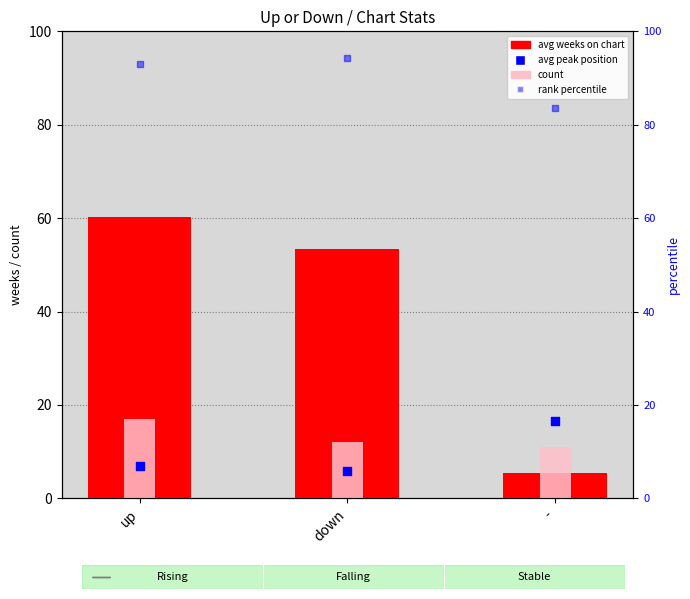

What is the total value across all series at -?

116.4